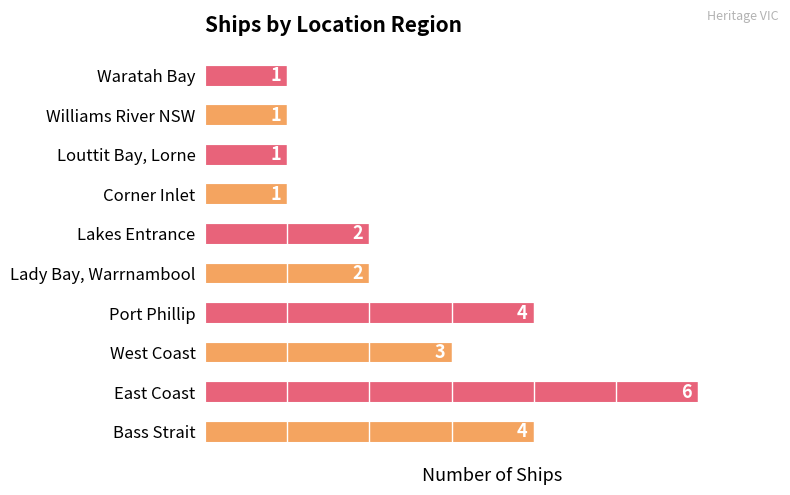

Count the values in the range 1 to 4.

9